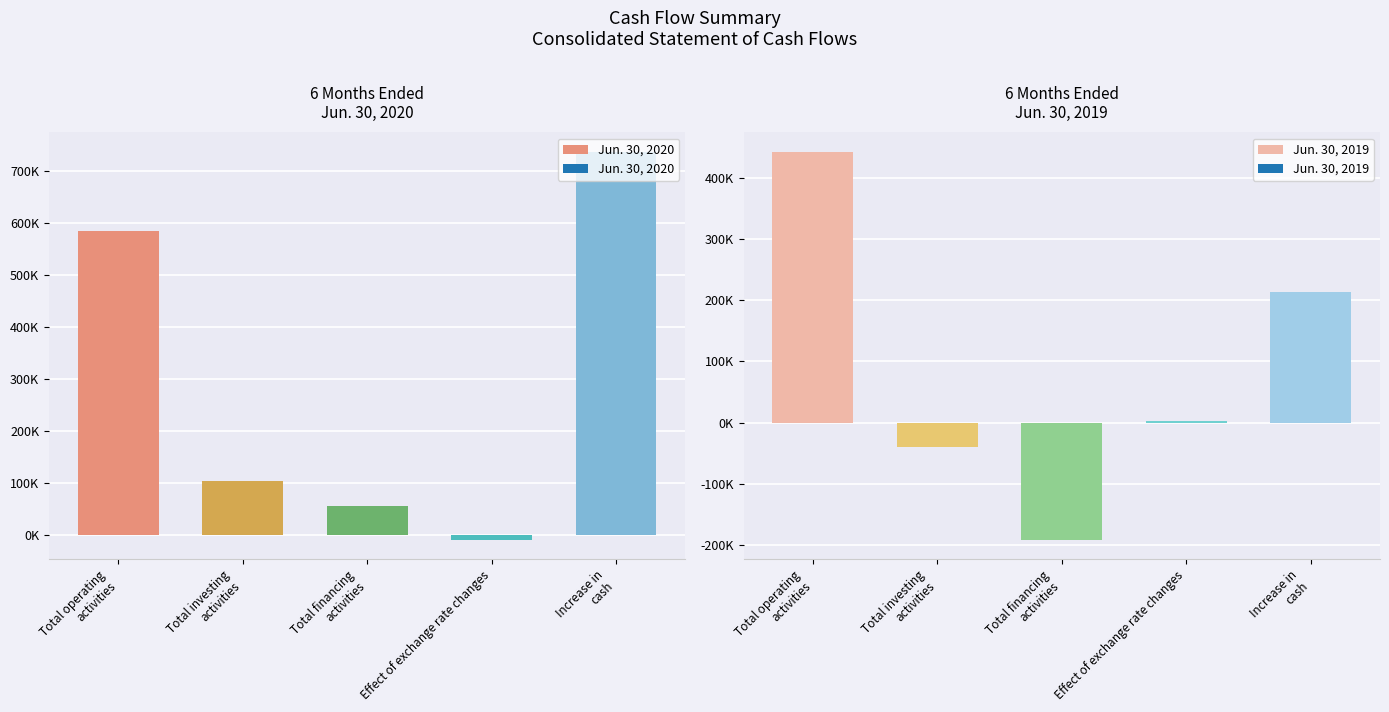

What is the label of the 2nd bar from the left?

Total investing
activities